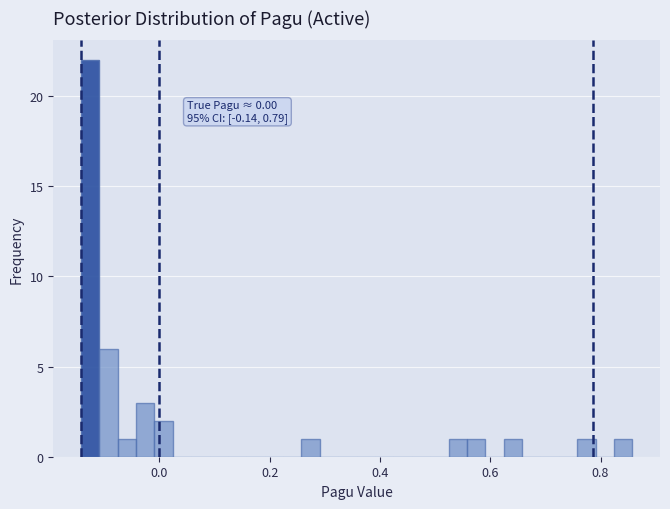

Around what value on the x-axis is the tallest bar? Give the approximate position of its centre, as read against the axis.

-0.12